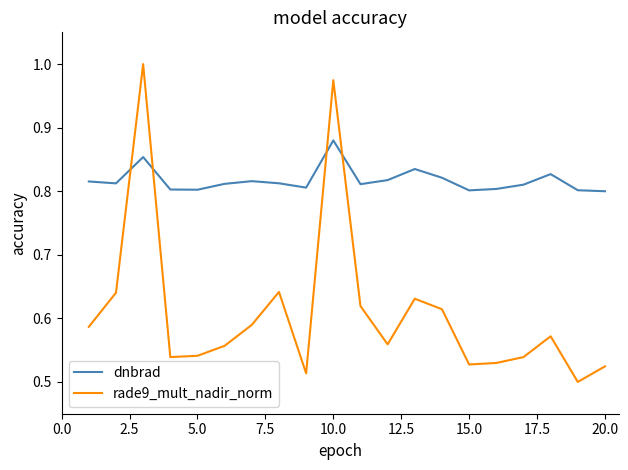

Which series has the largest total across all categories?

dnbrad